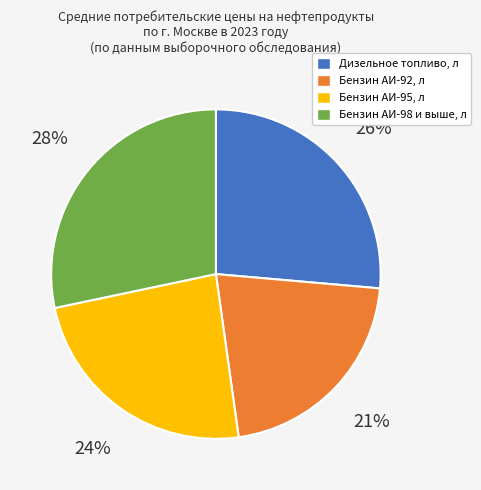

What is the ratio of the value at Бензин АИ-98 и выше, л to the value at Бензин АИ-92, л?

1.3